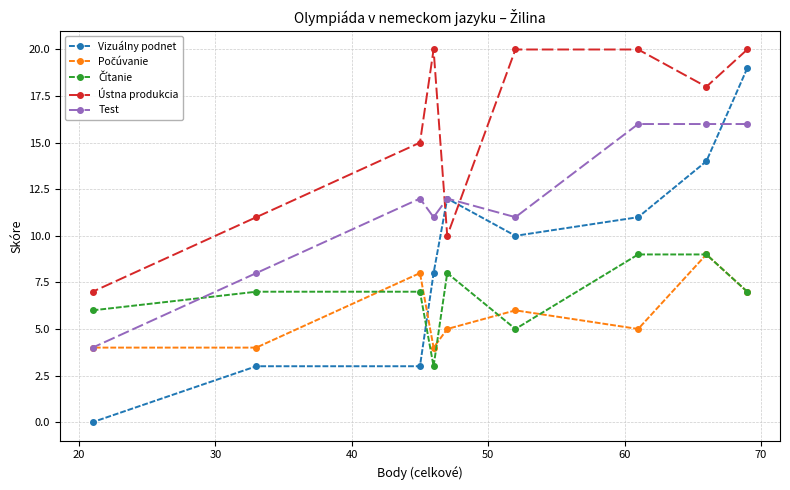

Which series has the widest spread of values?

Vizuálny podnet